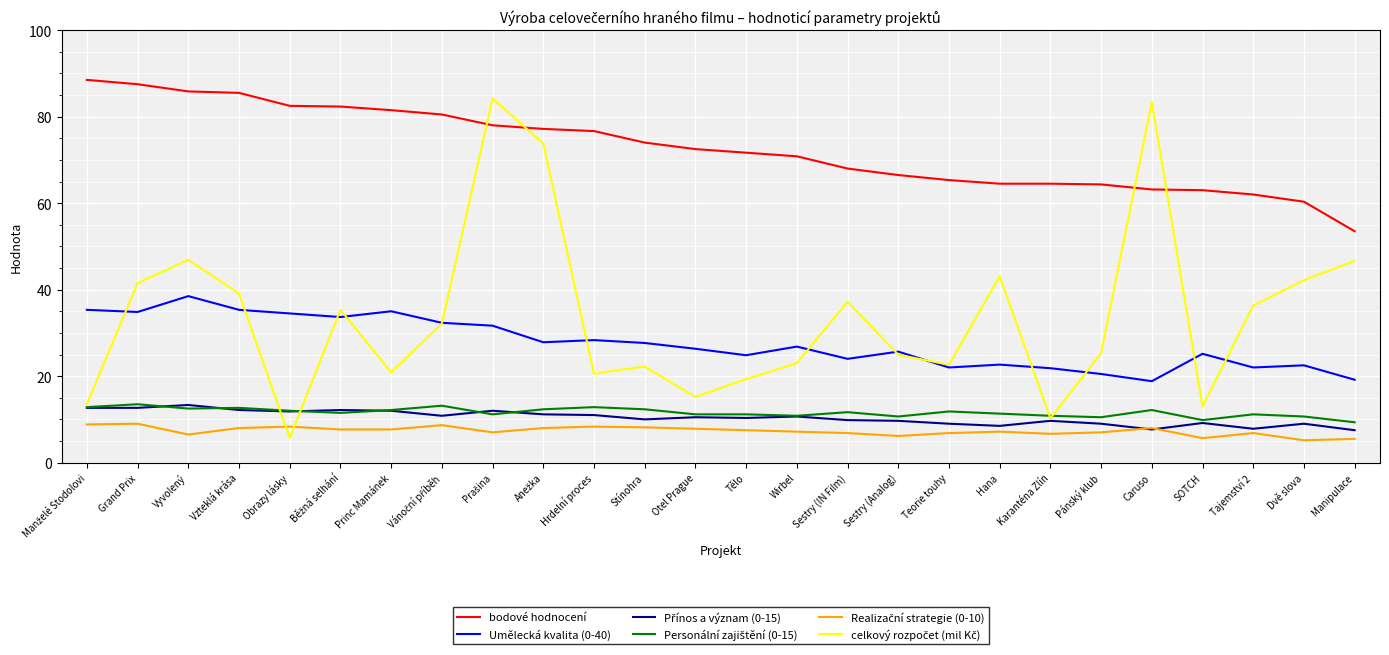

What is the total value across all series at Vzteklá krása?

192.8